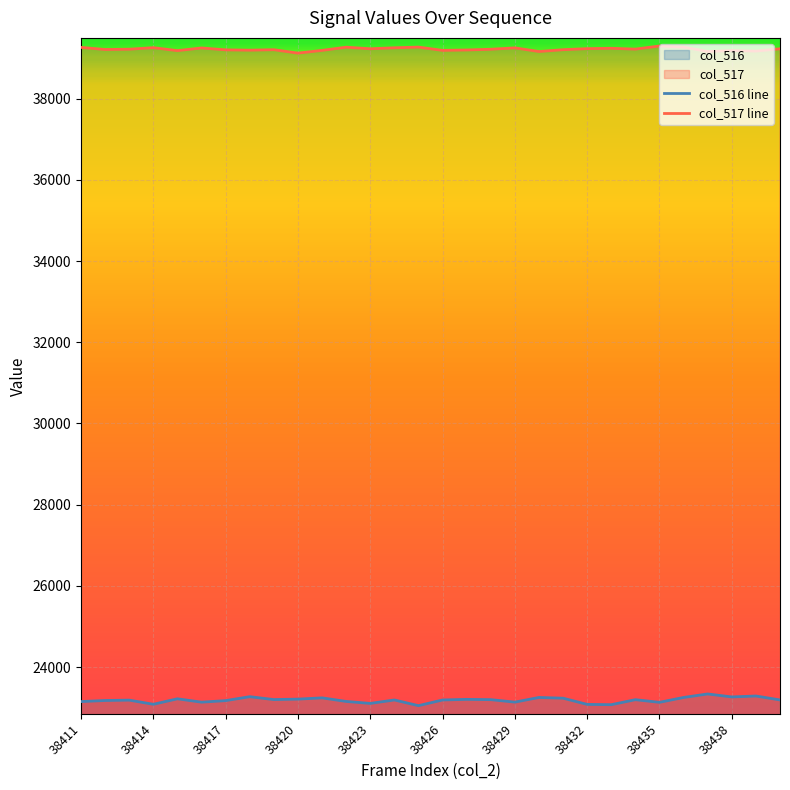

List the series in order of their overall mean, lowest first.

col_516 line, col_517 line